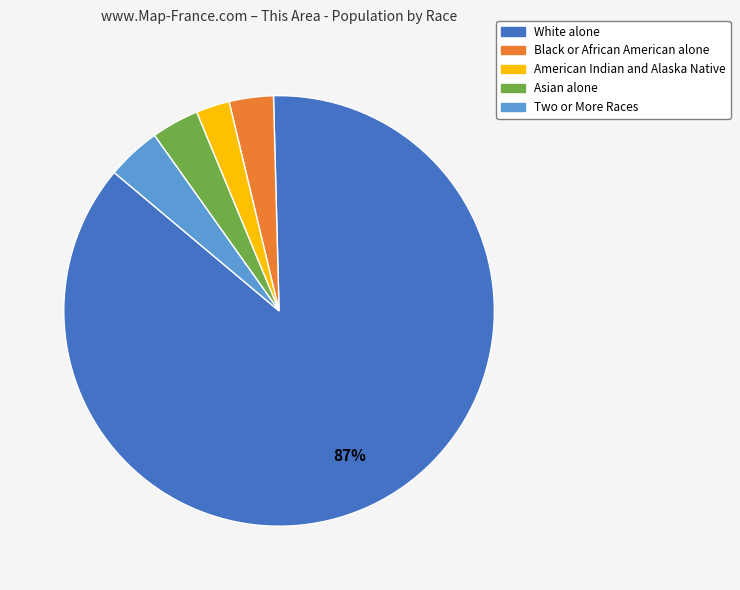

Which has a higher value, White alone or American Indian and Alaska Native?

White alone